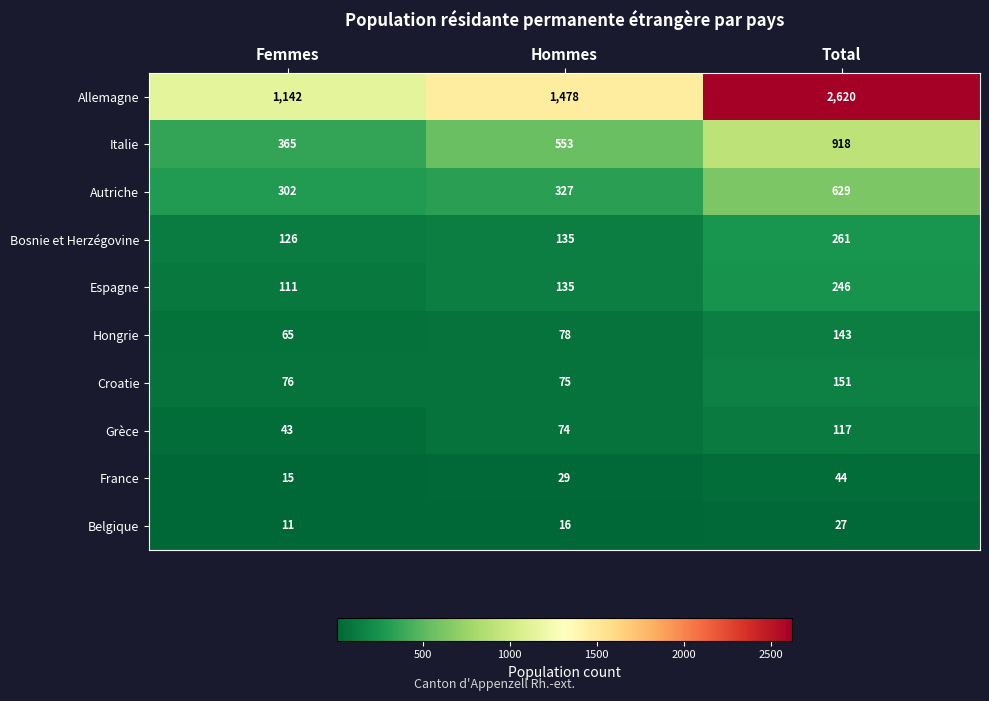

At which label is Belgique closest to 19?

Hommes